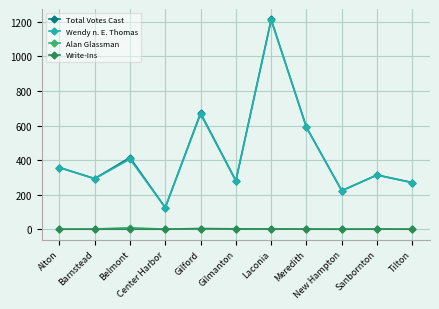

At how many categories does at least one series exceed 530?

3